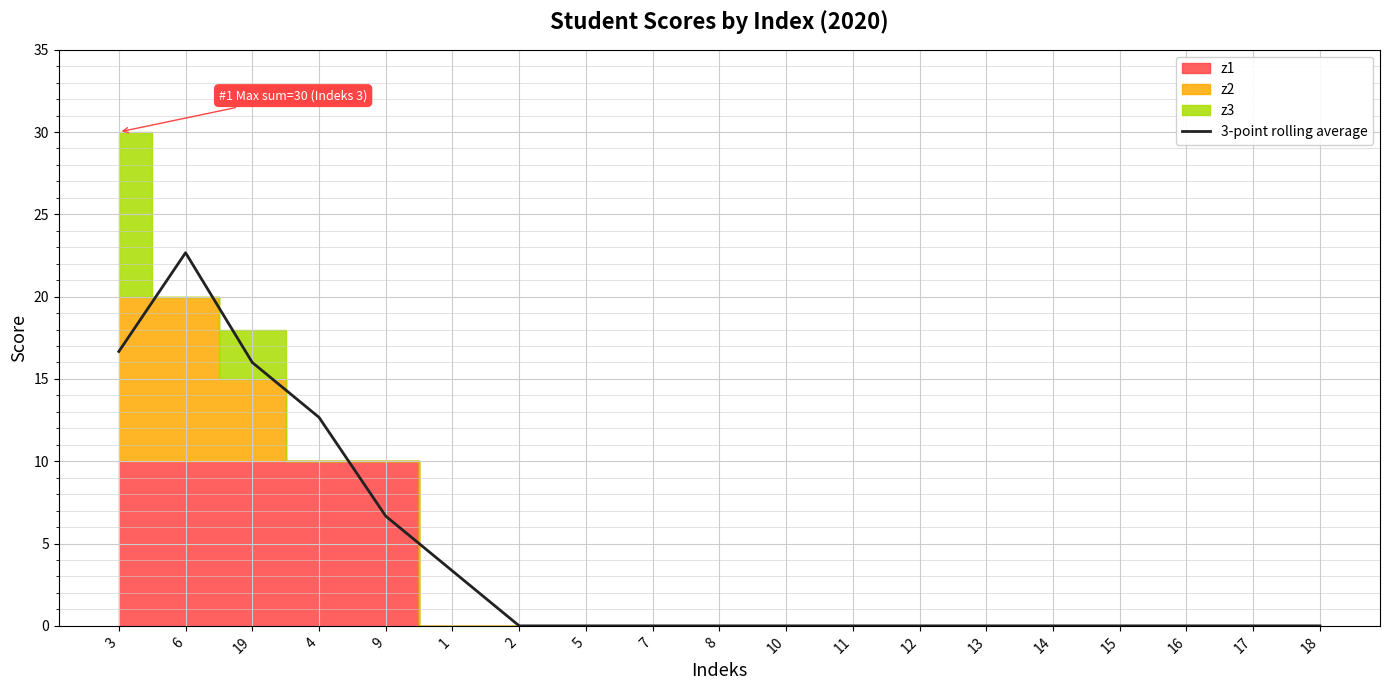

Which category has the lowest value across all series?

2